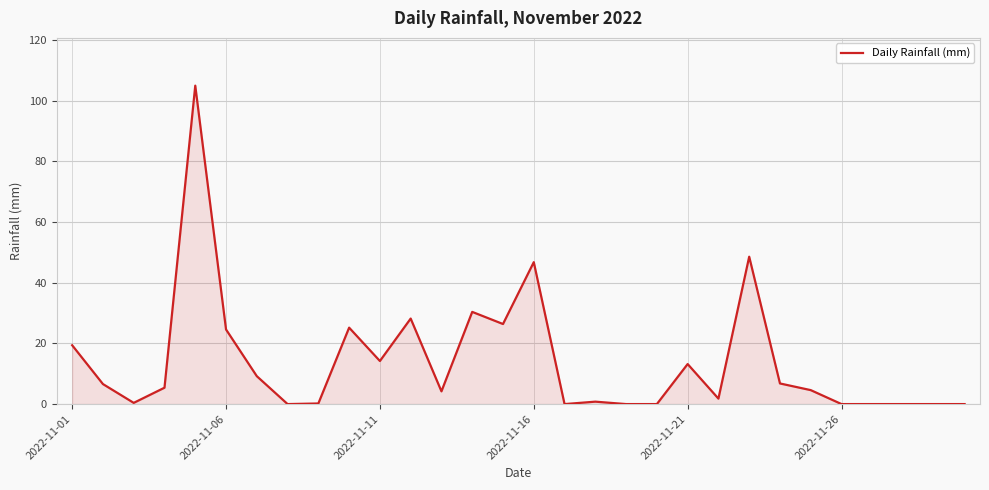

What is the difference between the maximum and second lowest values?

105.0